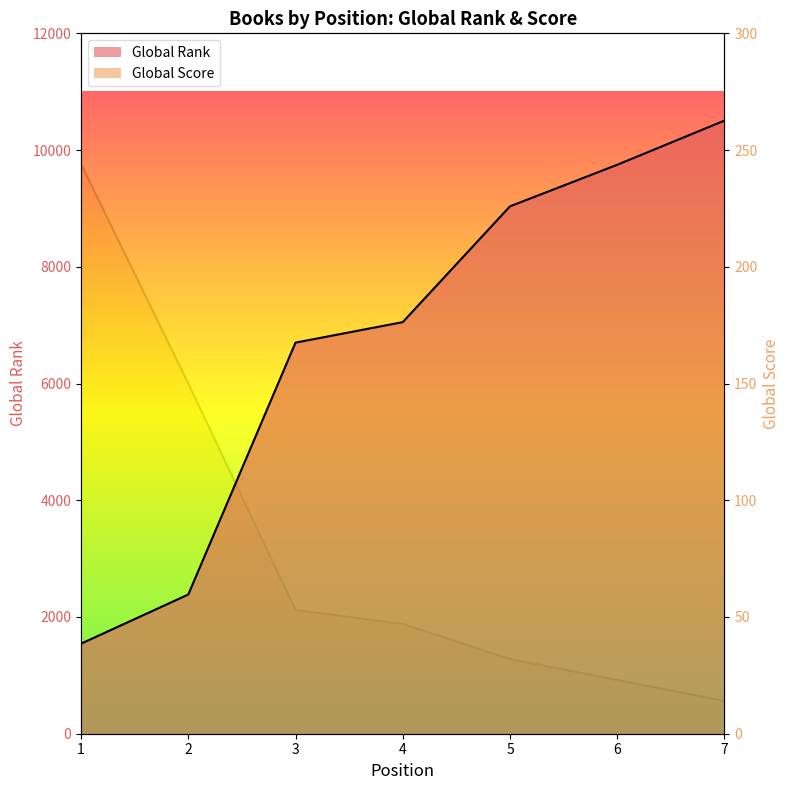

True or false: Global Rank and Global Score cross at least once.

False